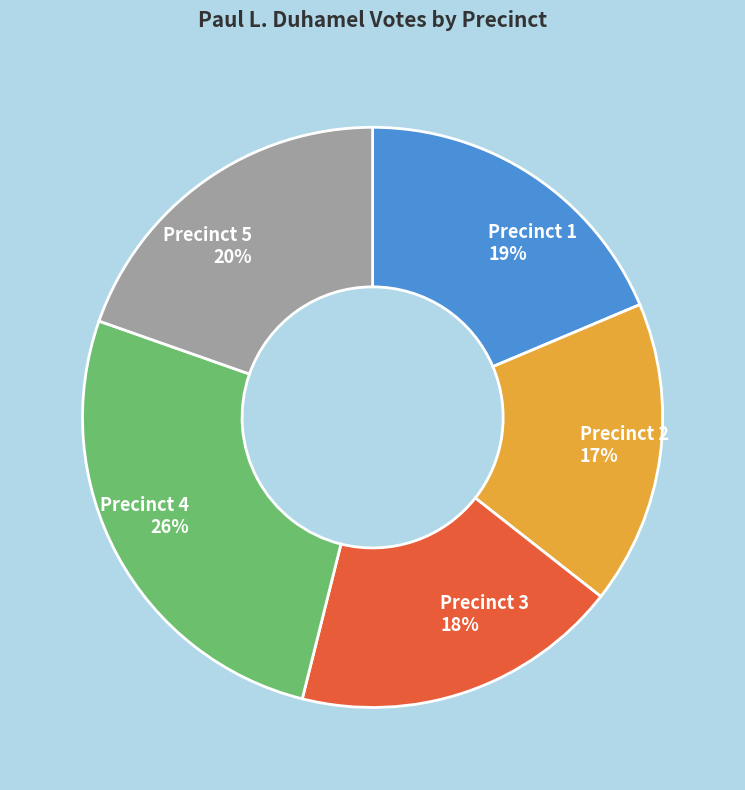

To the nearest percent, what is the combined percentage of Precinct 5 20% and Precinct 4 26%?

46%